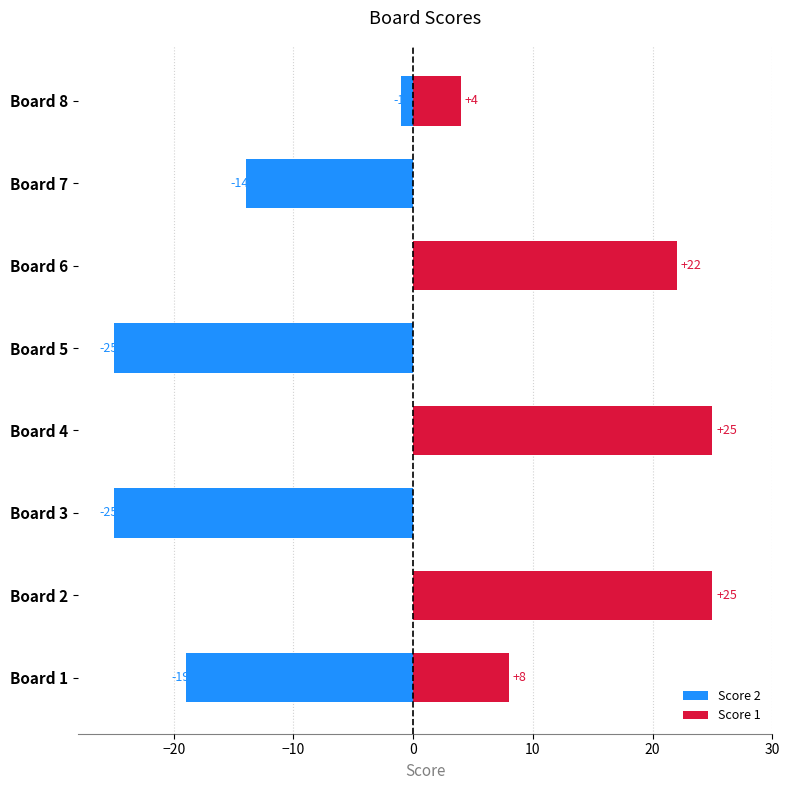

At how many categories does at least one series exceed 0?

5